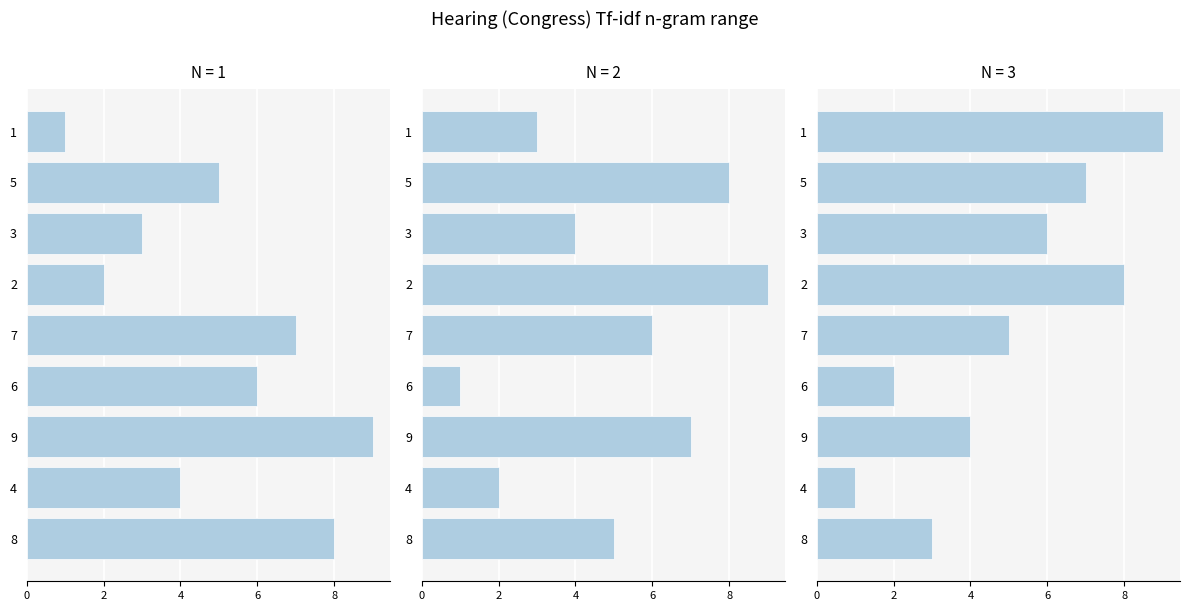

Which series has the widest spread of values?

col_2